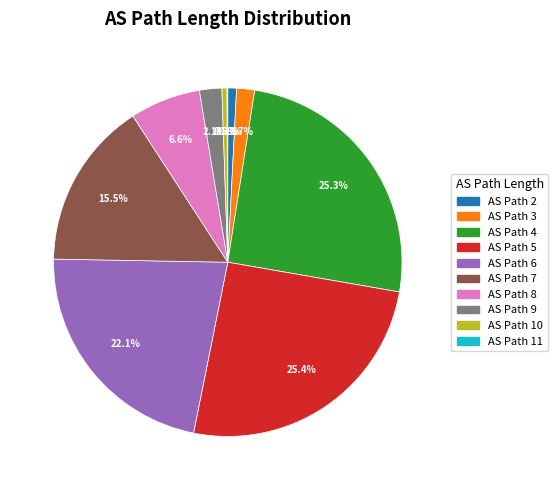

Between AS Path 7 and AS Path 4, which is larger?

AS Path 4